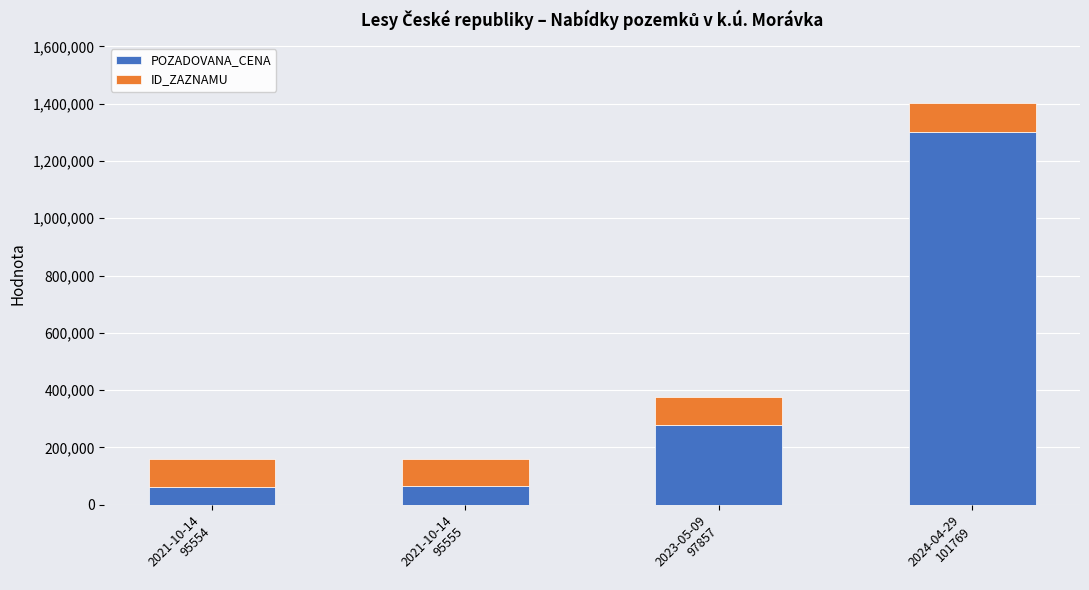

What is the highest value of the POZADOVANA_CENA series?

1300000